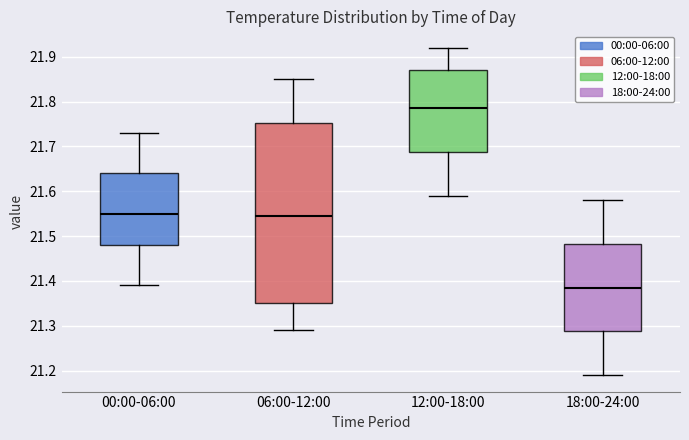

Where does the upper whisker of the box for 18:00-24:00 end on the y-axis? The values are not printed on the chart, so give them approximately, as read against the axis.

21.58